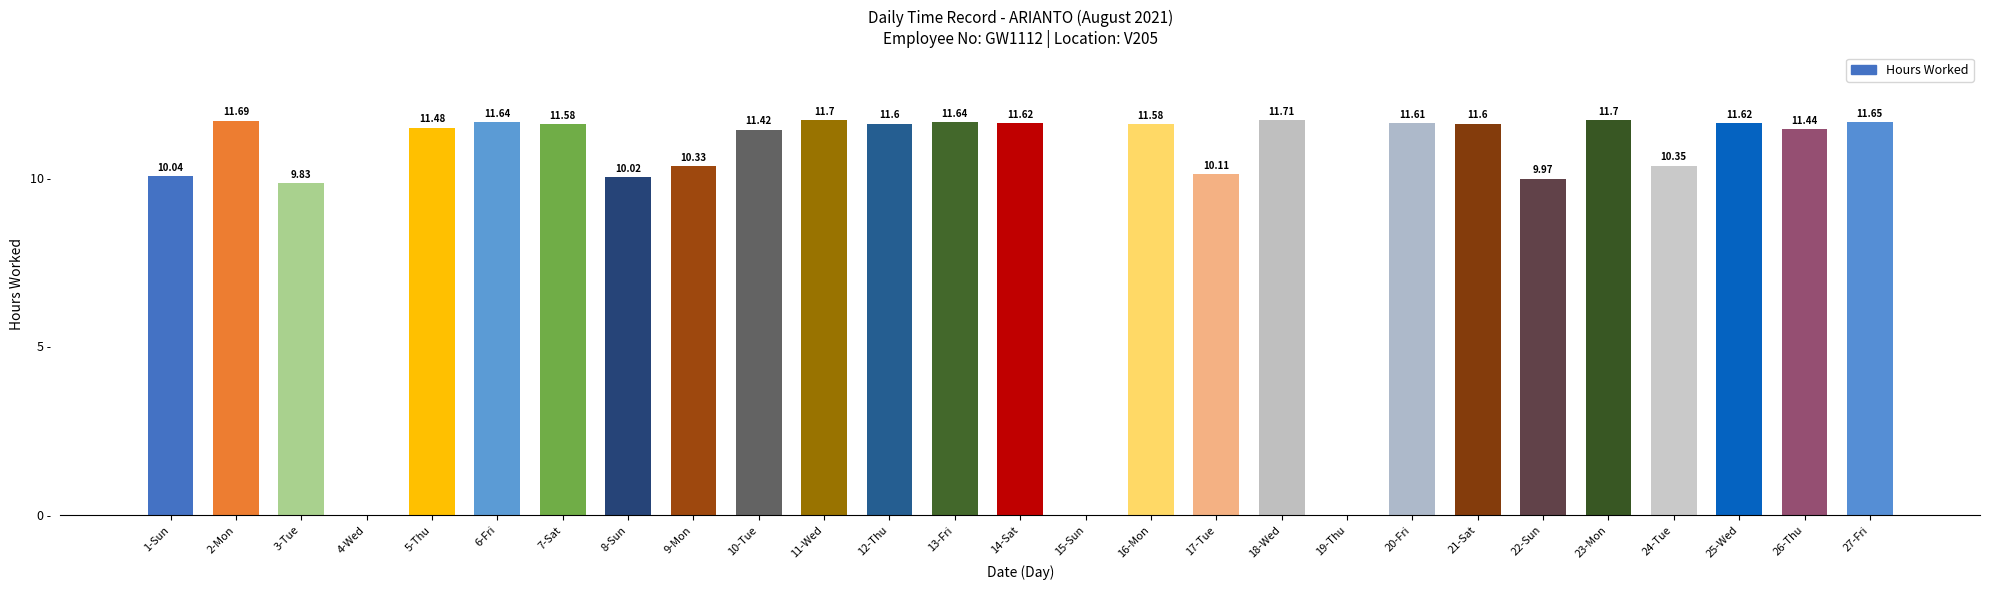

Which has a higher value, 19-Thu or 16-Mon?

16-Mon